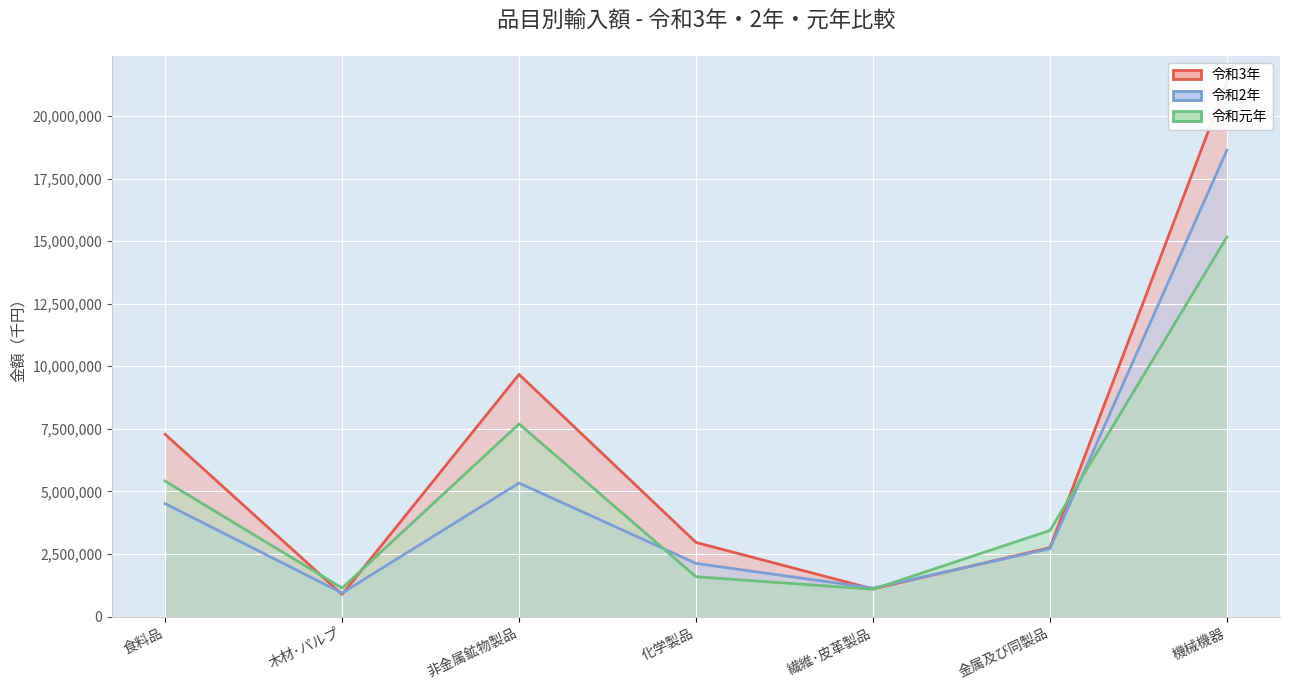

True or false: 令和元年 and 令和2年 intersect in this chart.

True